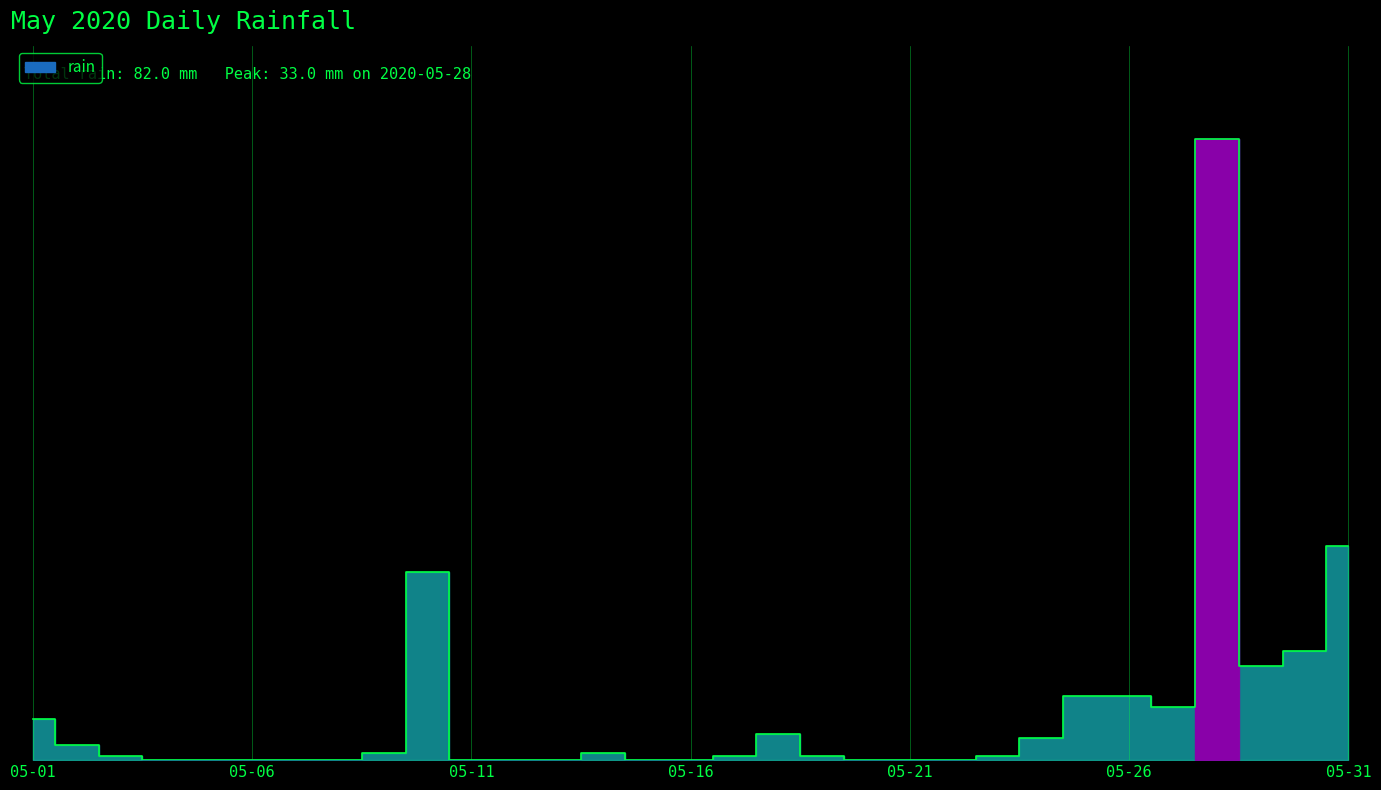

Rank the categories by value from highest to lowest.

2020-05-28, 2020-05-31, 2020-05-10, 2020-05-30, 2020-05-29, 2020-05-25, 2020-05-26, 2020-05-27, 2020-05-01, 2020-05-18, 2020-05-24, 2020-05-02, 2020-05-09, 2020-05-14, 2020-05-03, 2020-05-17, 2020-05-19, 2020-05-23, 2020-05-04, 2020-05-05, 2020-05-06, 2020-05-07, 2020-05-08, 2020-05-11, 2020-05-12, 2020-05-13, 2020-05-15, 2020-05-16, 2020-05-20, 2020-05-21, 2020-05-22